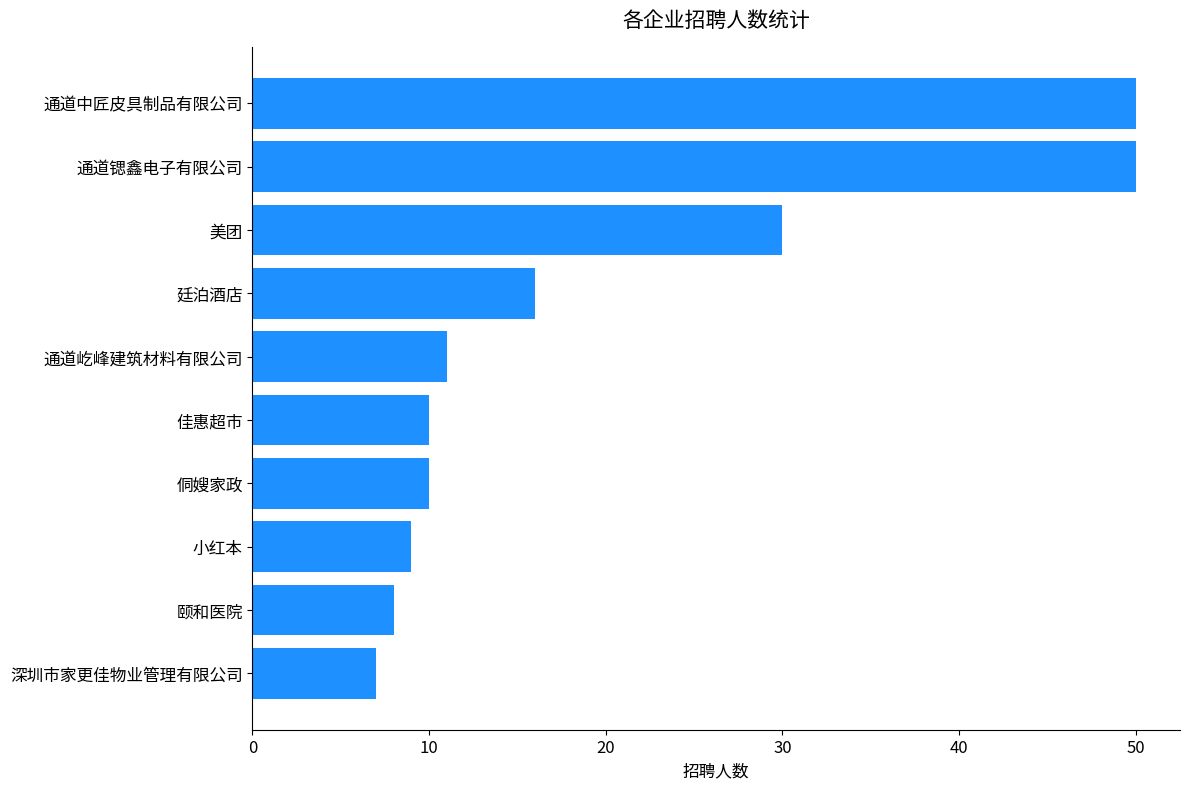

What is the greatest value displayed?

50